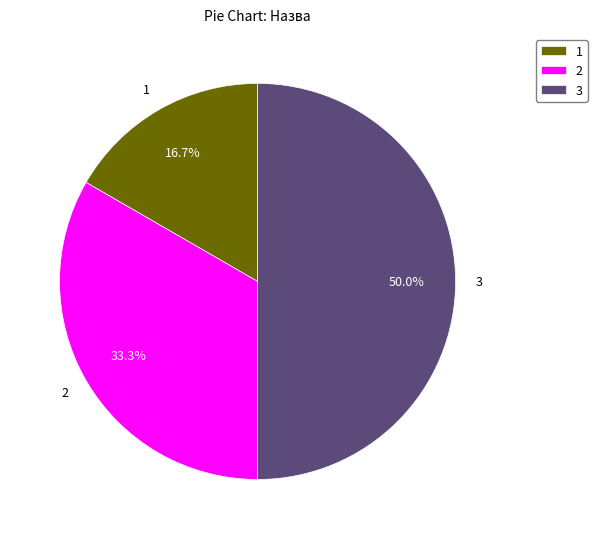

Approximately how many times larger is the value at 1 compared to 3?

0.3